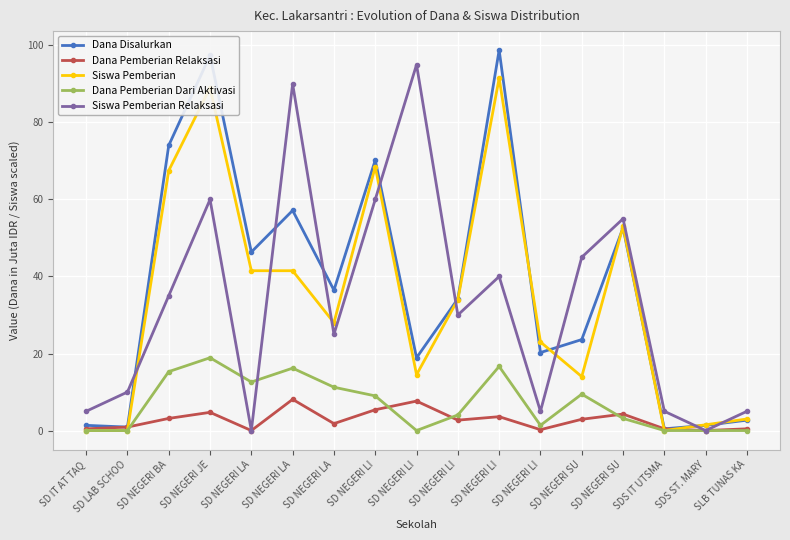

Reading right to left, what are all the values shown in this chart?

Dana Disalurkan: 2.7	1.4	0.5	52.6	23.6	20.2	98.8	34.2	18.9	70.2	36.5	57.1	46.4	97.4	74.0	0.9	1.4
Dana Pemberian Relaksasi: 0.5	0.0	0.5	4.3	2.9	0.2	3.6	2.7	7.7	5.4	1.8	8.1	0.0	4.7	3.1	0.9	0.5
Siswa Pemberian: 3.0	1.5	0.0	53.0	14.0	23.0	91.5	34.0	14.5	68.5	28.0	41.5	41.5	89.0	67.5	0.0	0.0
Dana Pemberian Dari Aktivasi: 0.0	0.0	0.0	3.1	9.4	1.4	16.6	4.0	0.0	9.0	11.2	16.2	12.6	18.9	15.3	0.0	0.0
Siswa Pemberian Relaksasi: 5.0	0.0	5.0	55.0	45.0	5.0	40.0	30.0	95.0	60.0	25.0	90.0	0.0	60.0	35.0	10.0	5.0